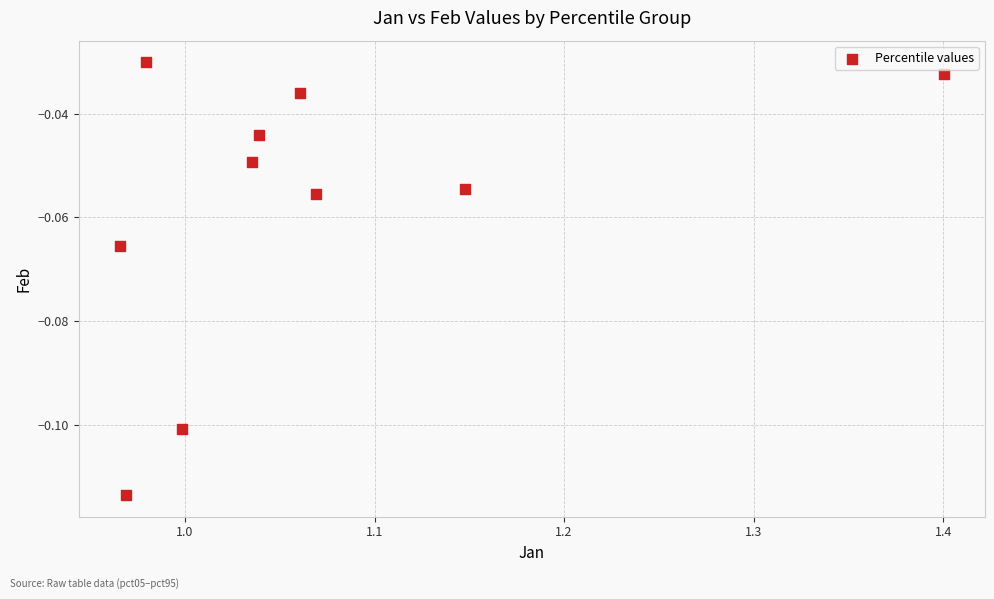

What is the average X value?

1.1